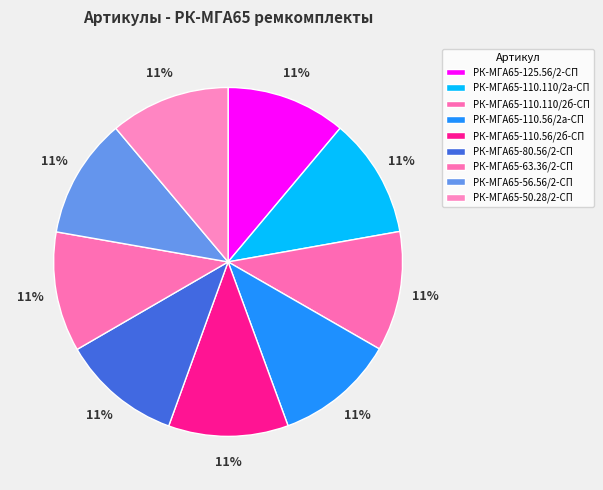

Count the number of slices in the pie.

9